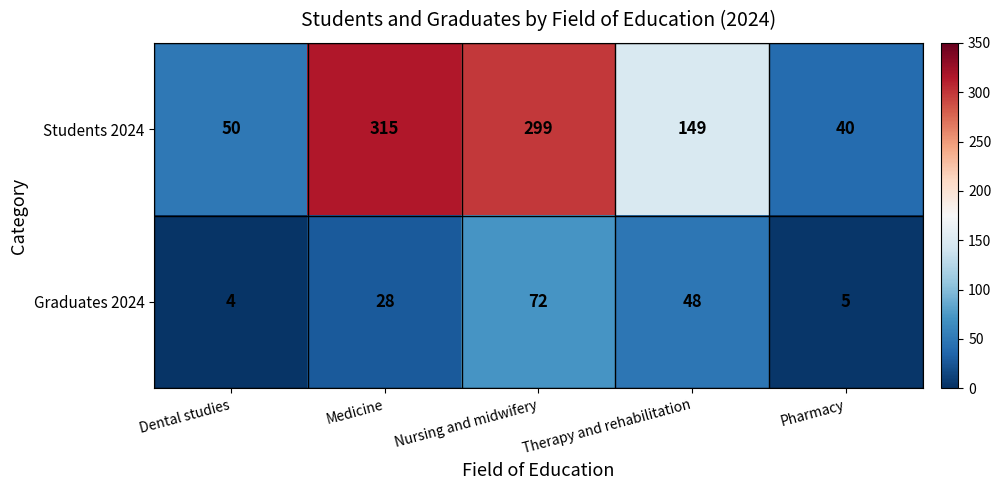

List the series in order of their overall mean, lowest first.

Graduates 2024, Students 2024